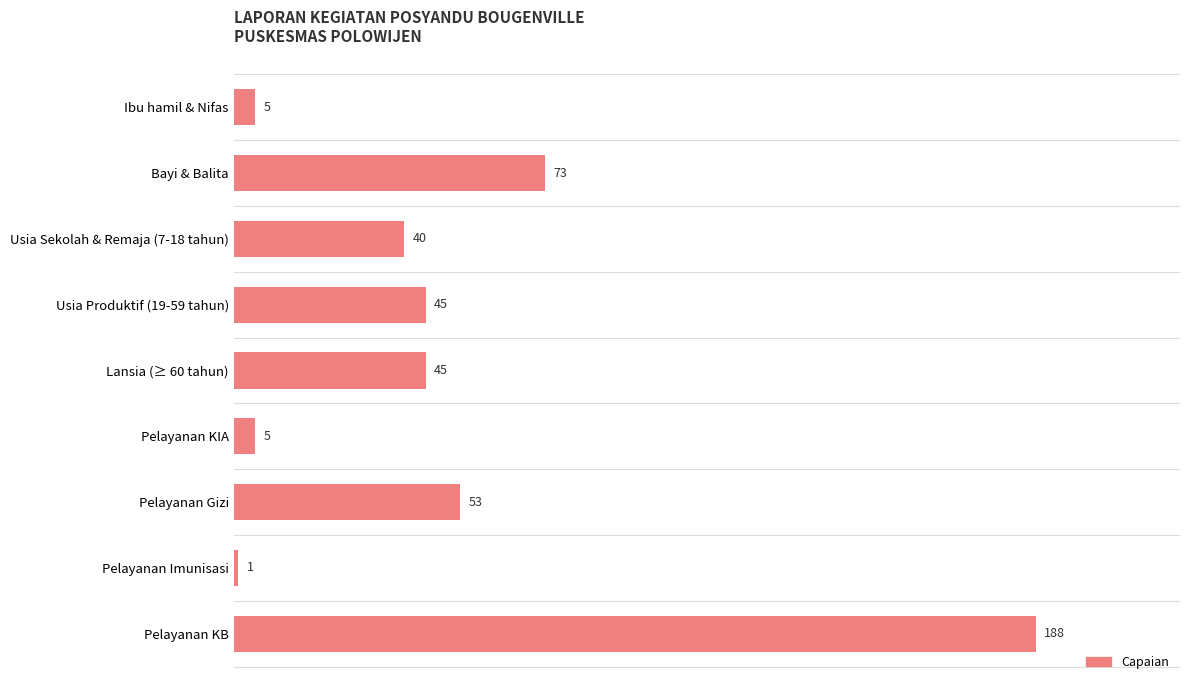

What is the sum of the values at Pelayanan KB and Pelayanan KIA?

193